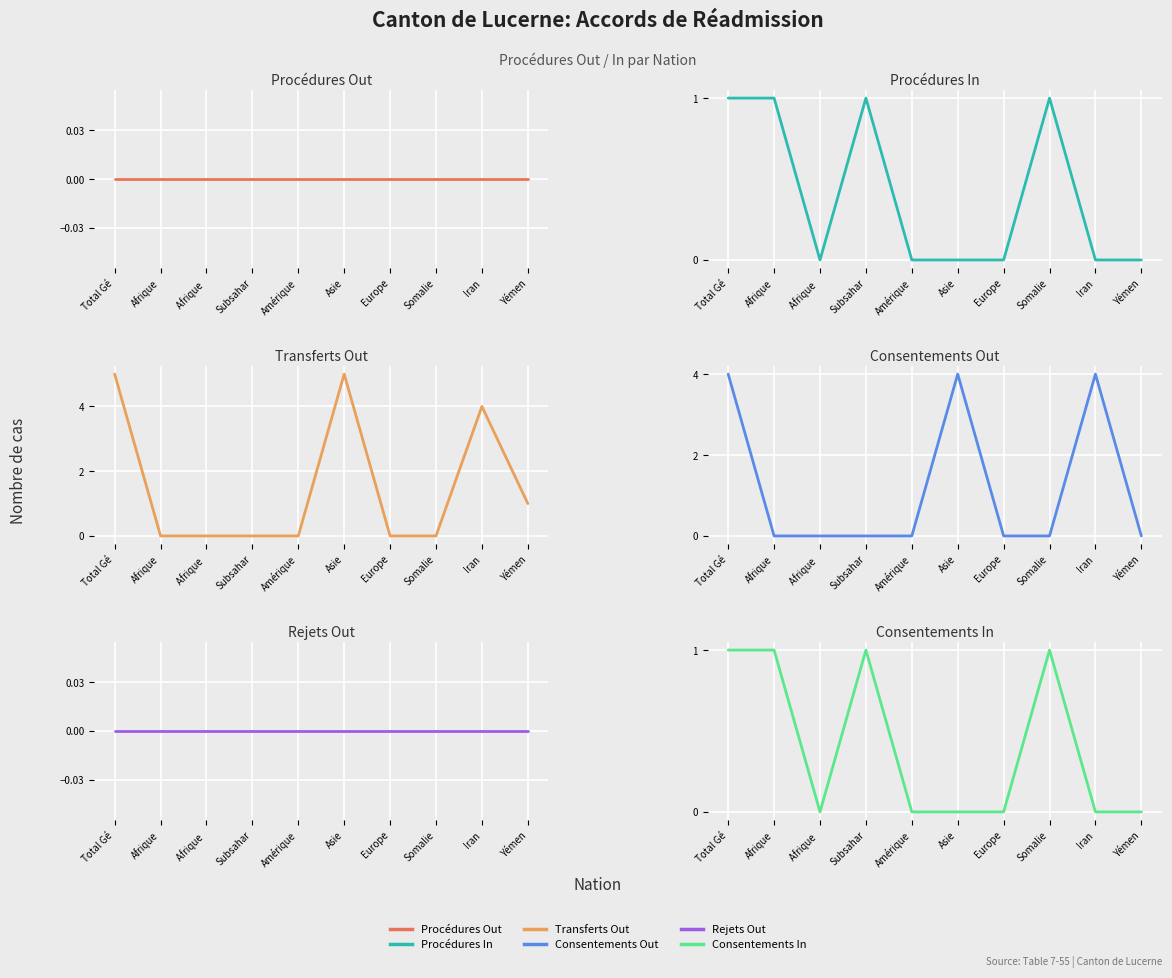

What are all the series names shown in the legend?

Procédures Out, Procédures In, Transferts Out, Consentements Out, Rejets Out, Consentements In